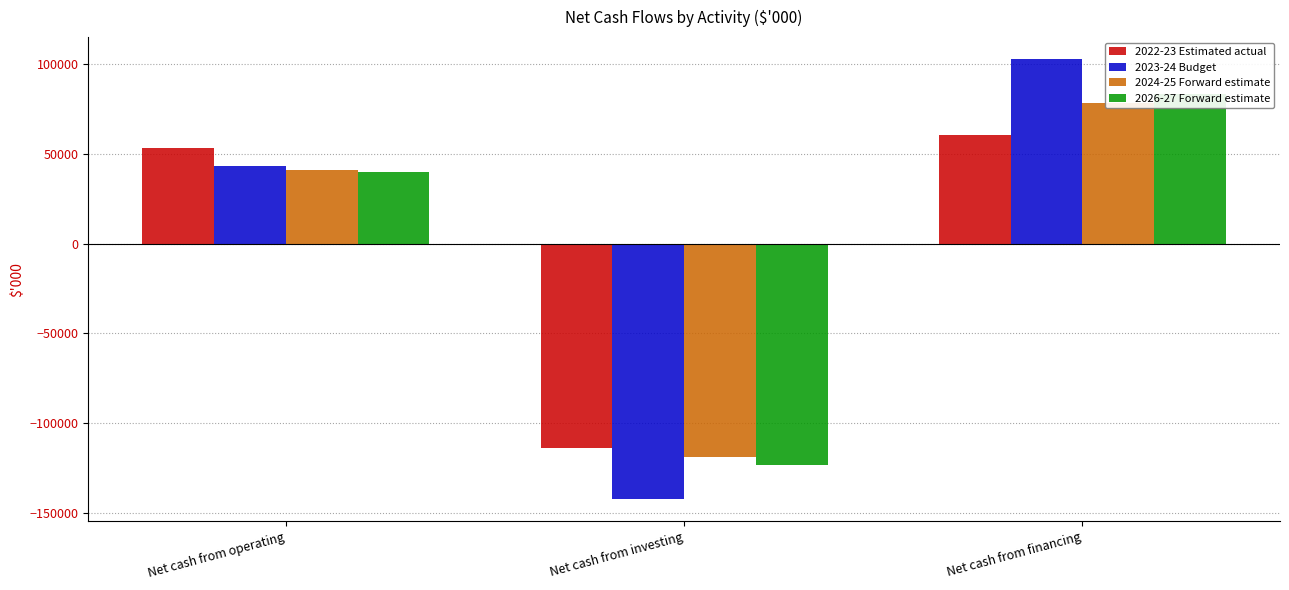

What is the label of the 3rd bar from the right?

Net cash from operating